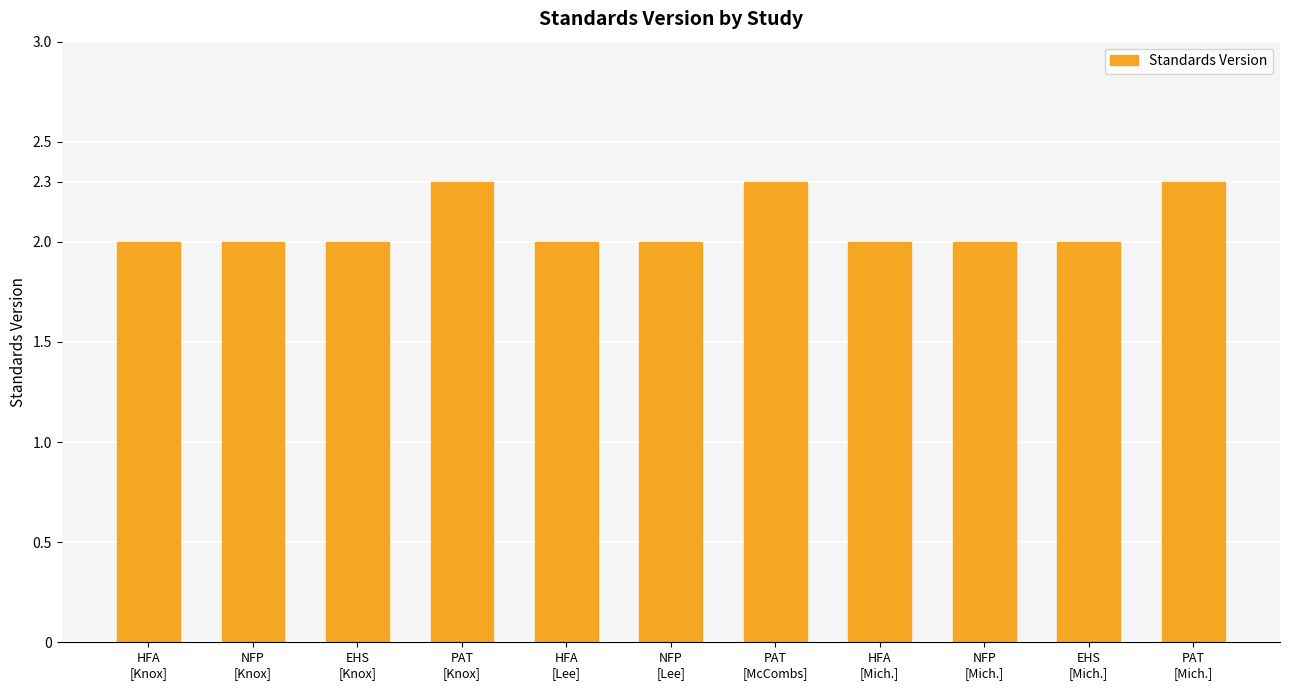

Which has a higher value, HFA
[Mich.] or PAT
[Knox]?

PAT
[Knox]